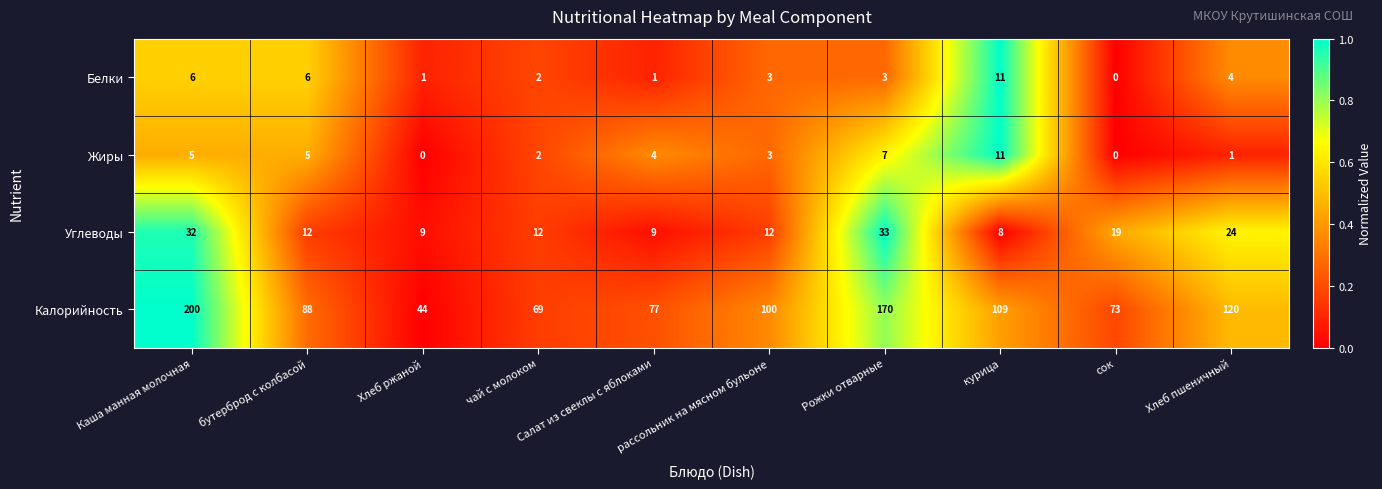

The value of Углеводы at Хлеб пшеничный is 33. True or false?

False